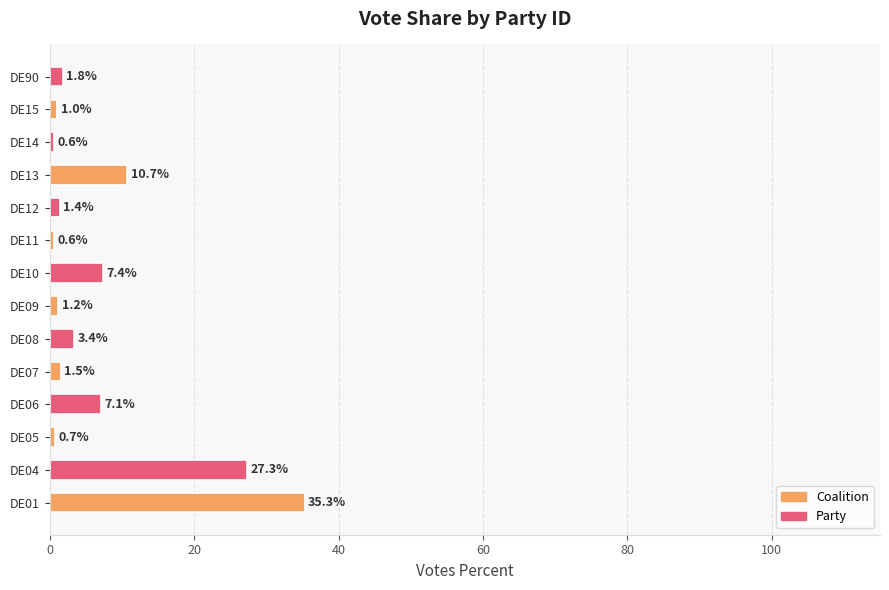

Where is the data nearest to the value 17?

DE13